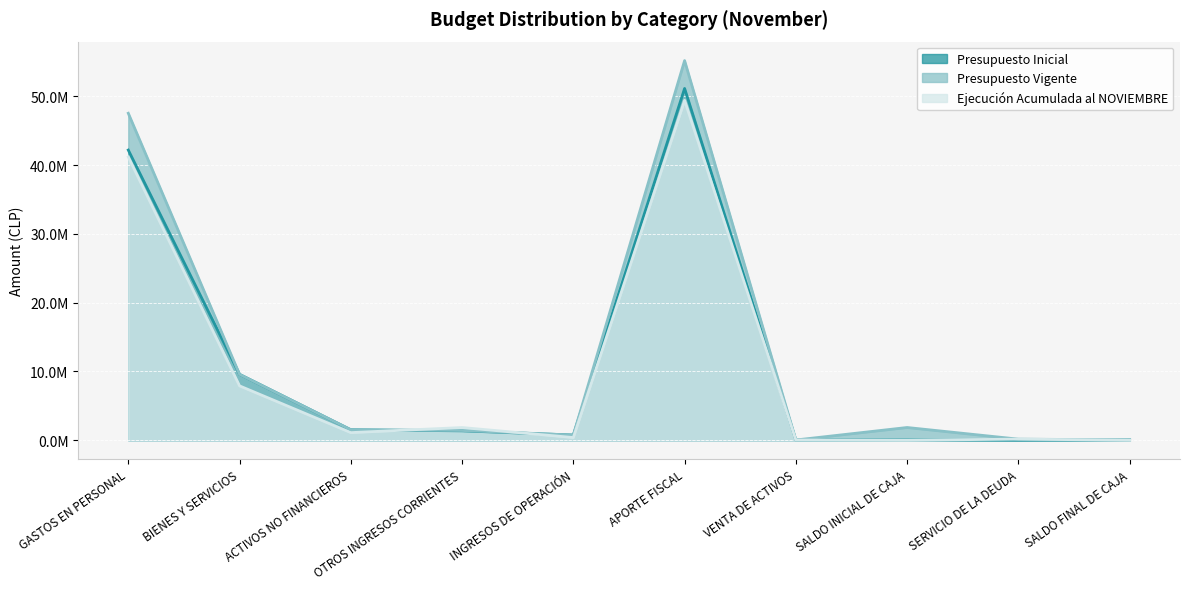

At which label is Presupuesto Vigente closest to 27624614?

BIENES Y SERVICIOS